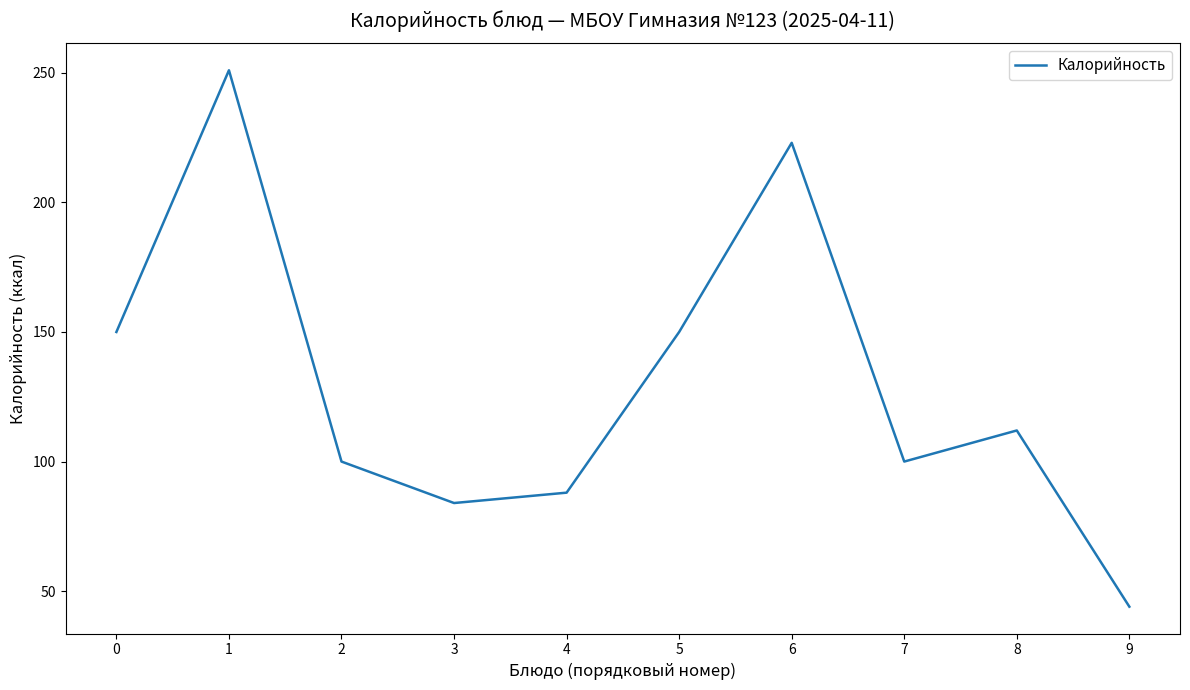

At which category does the data reach its first local peak?

1